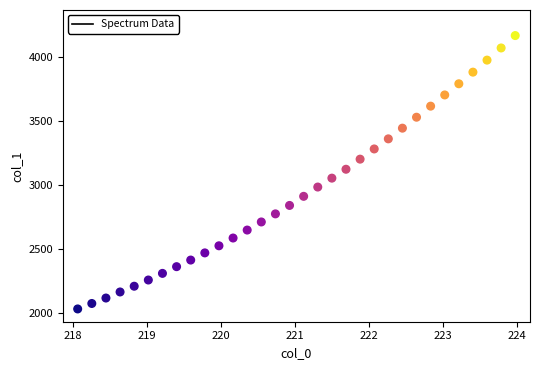

What is the range of X values (max minus min)?

5.9